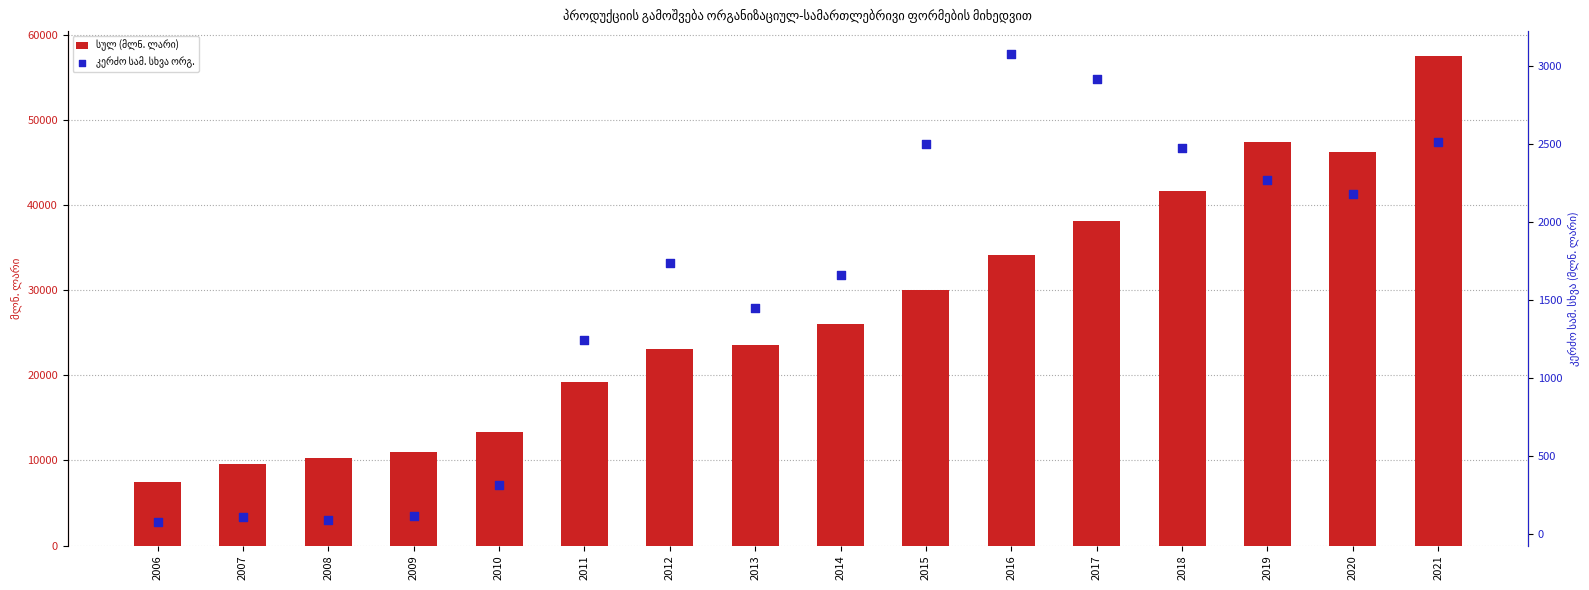

Which series reaches the minimum Y coordinate?

კერძო სამ. სხვა ორგ.